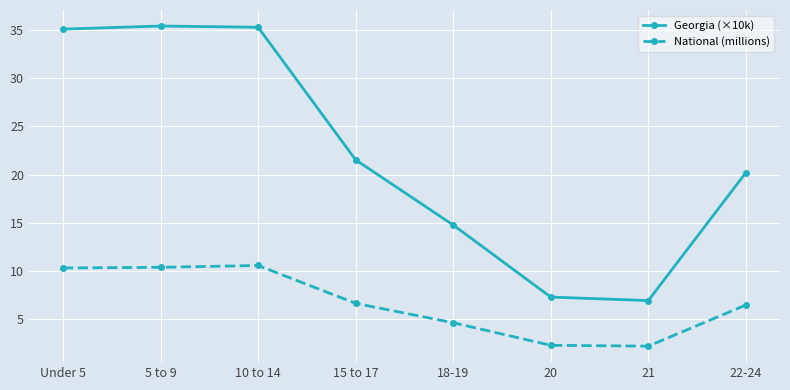

What is the difference between the National (millions) values at 21 and 5 to 9?

8.2